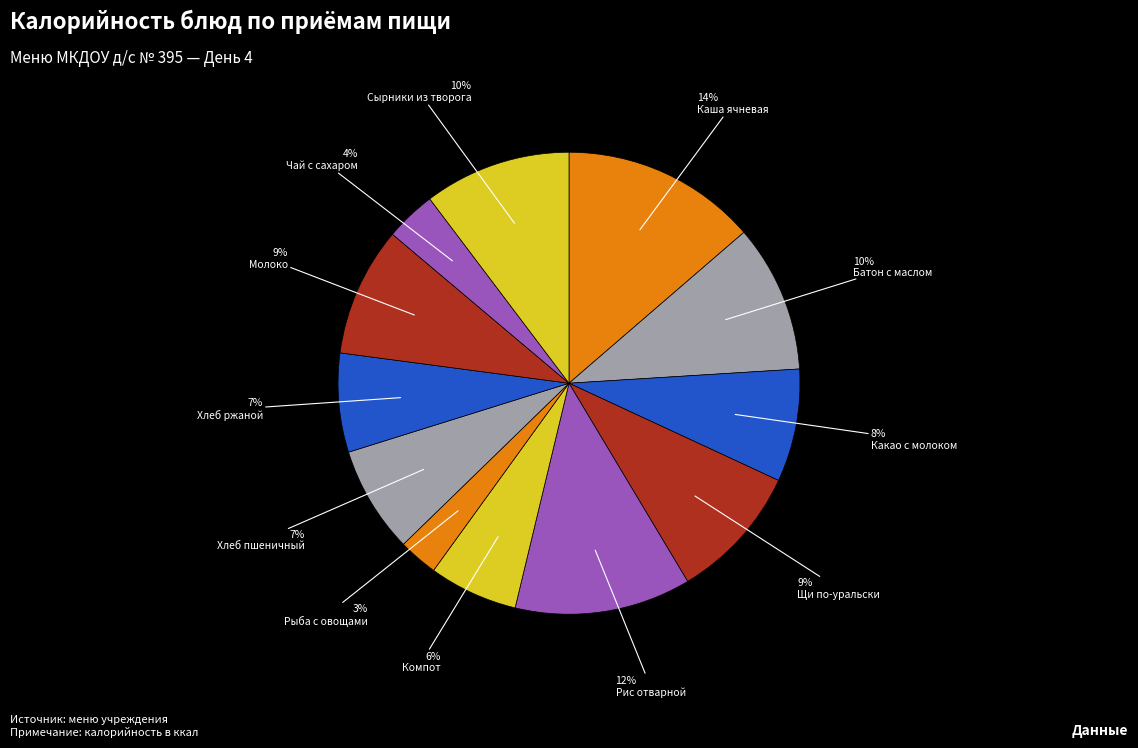

What is the largest slice in the pie chart?

Каша ячневая на молоке с маслом 1-3